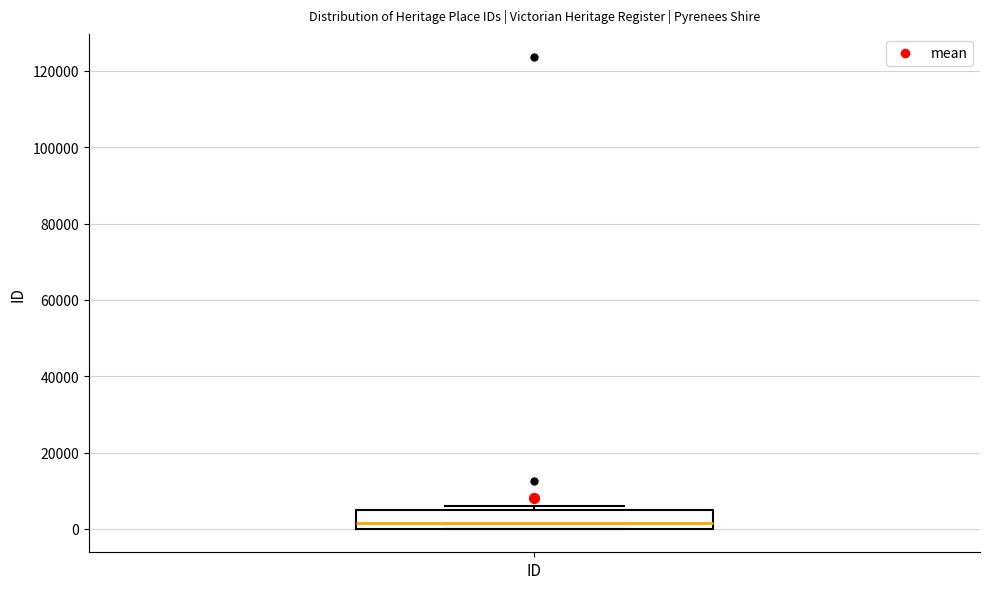

Transcribe this box plot: give where the median line is, the range the box spans, and where the two whiskers end, as read against the y-axis. The values are not printed on the chart, so give them approximately, as read against the axis.

median 2000, box 0 to 4000, whiskers 0 to 6000